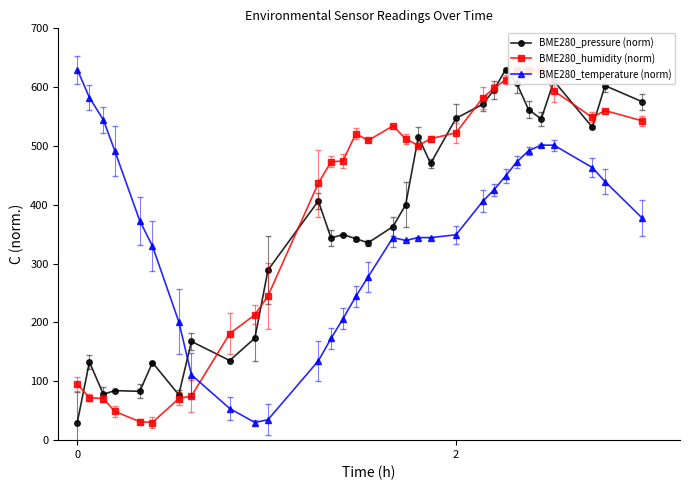

What is the difference between the maximum and minimum values in the BME280_humidity (norm) series?

600.0